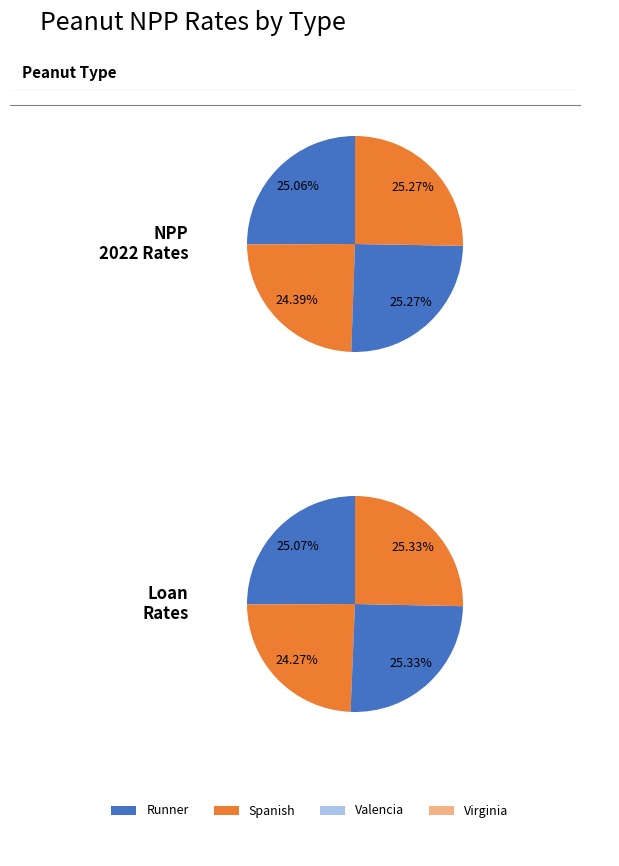

Which series has the widest spread of values?

Runner